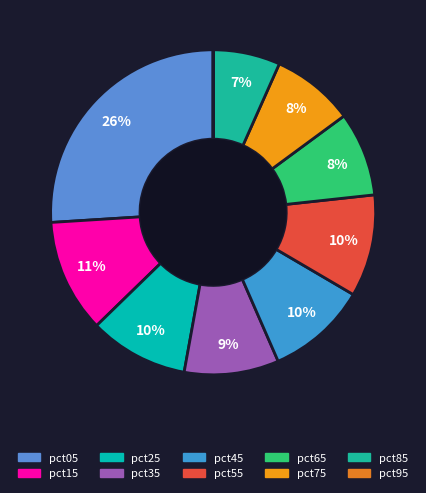

To the nearest percent, what is the combined percentage of pct75 and pct85?

15%